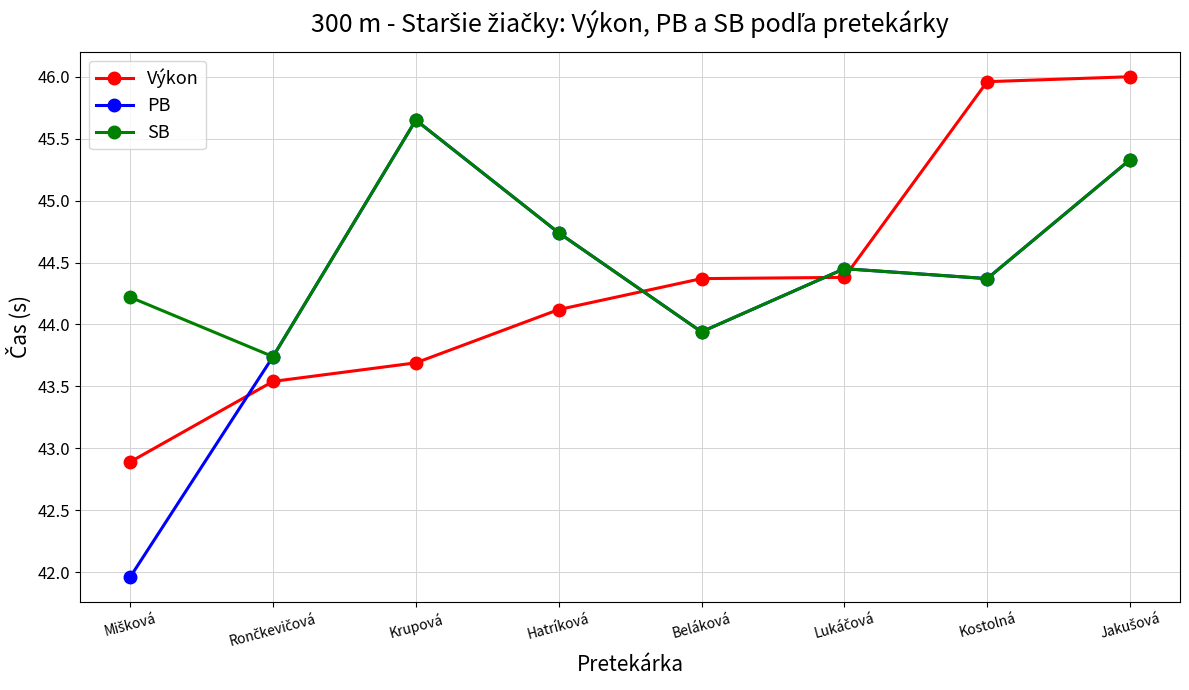

What is the value of the SB point at the 5th from the left?

43.9